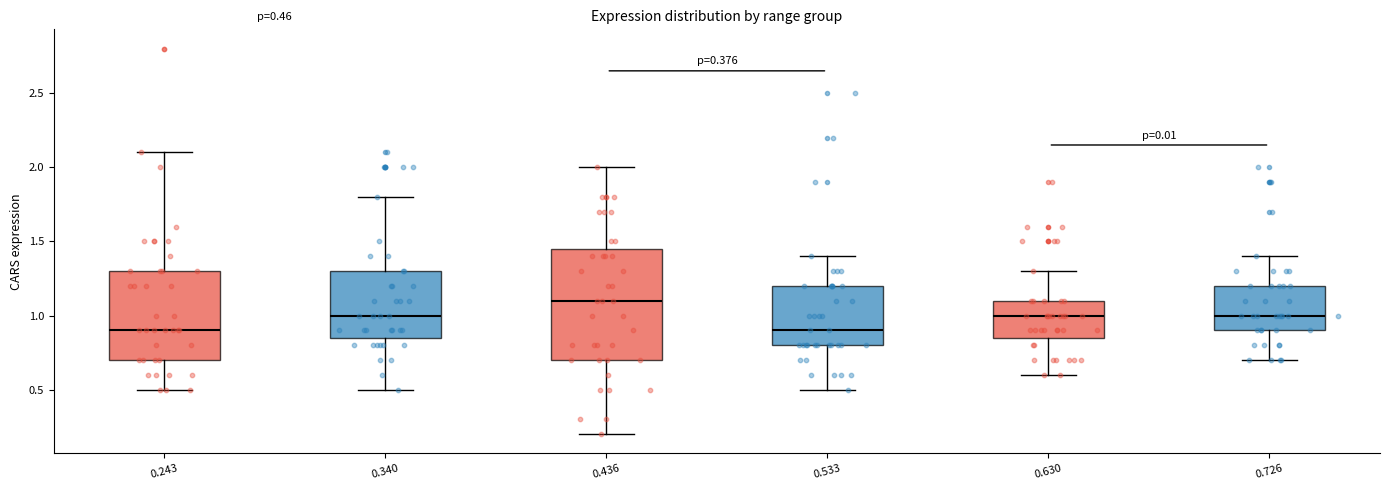

Which box is the tallest, from its lower edge to its upper edge?

0.436